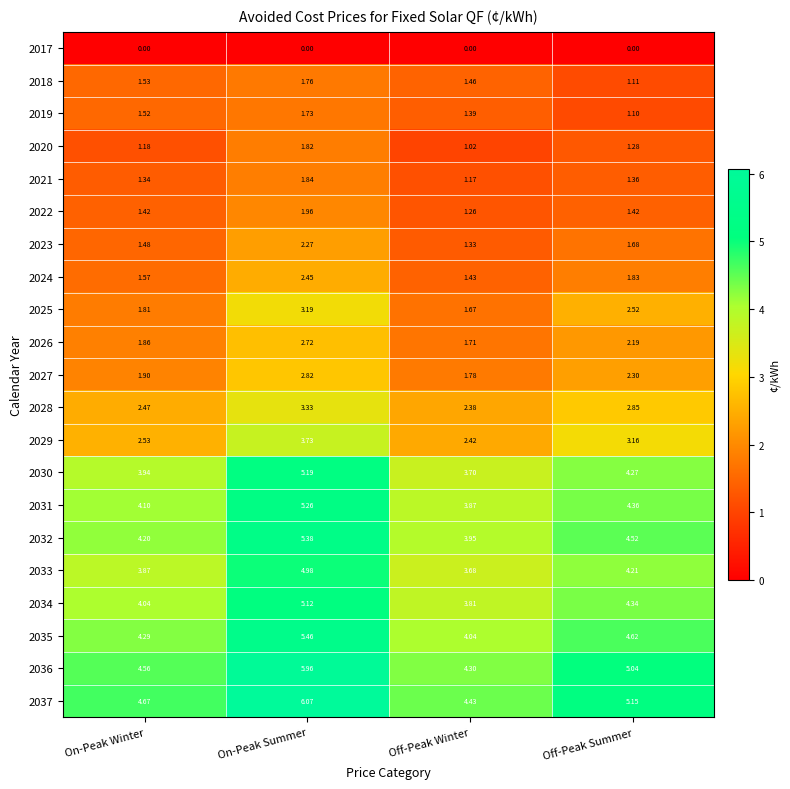

What is the total value across all series at On-Peak Summer?

73.0